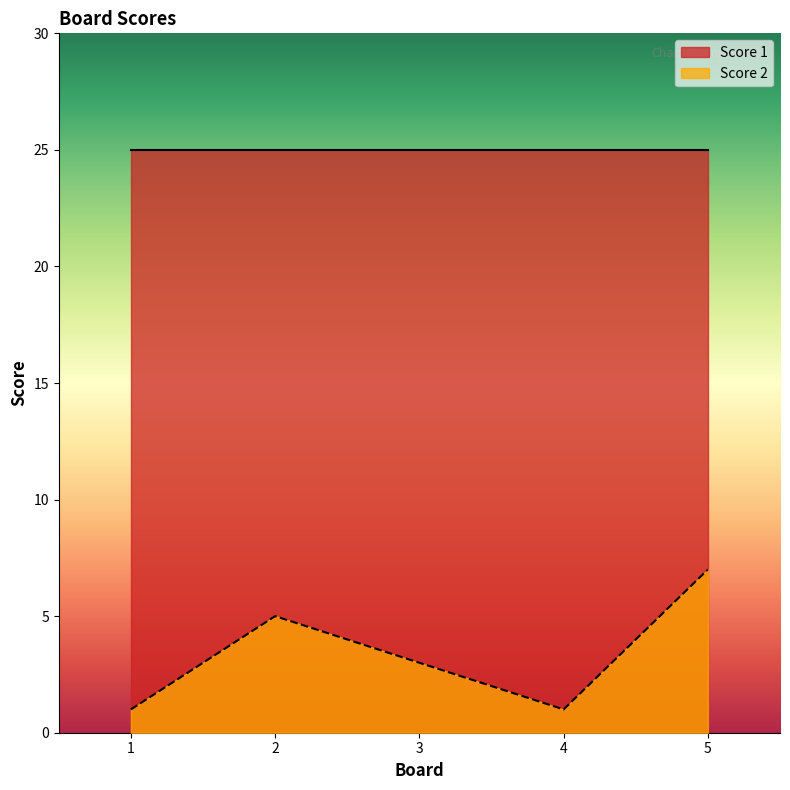

What value does the data have at 2?

5